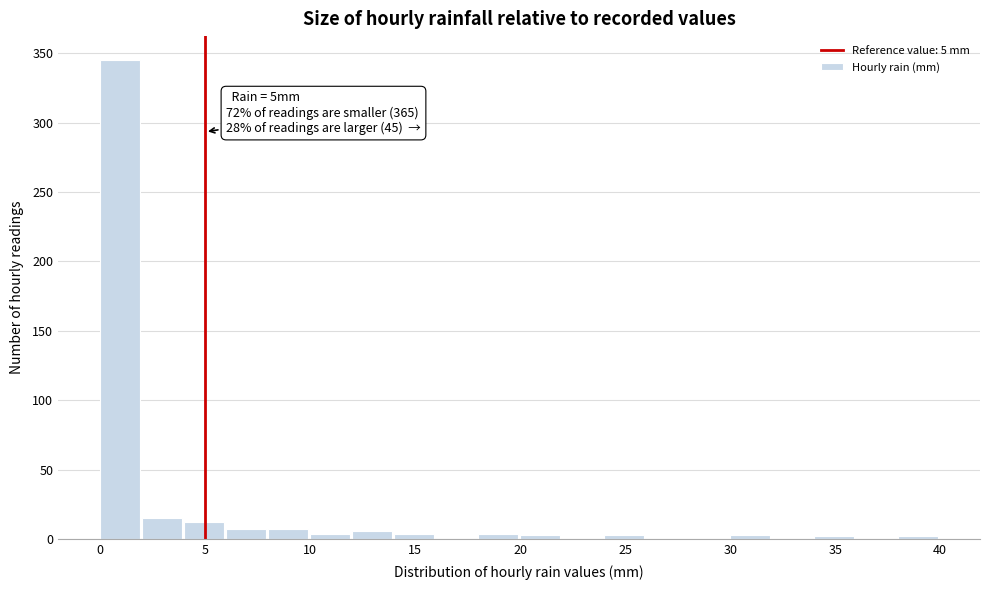

Which range on the x-axis has the tallest bar?

0 to 2